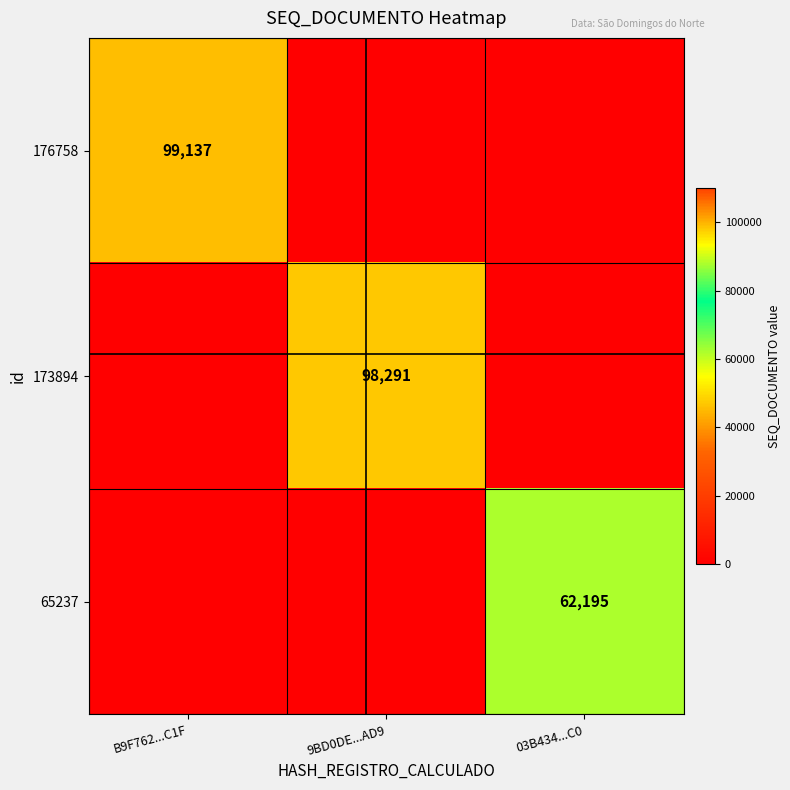

Is it true that 176758 equals 99137 at B9F762...C1F?

True